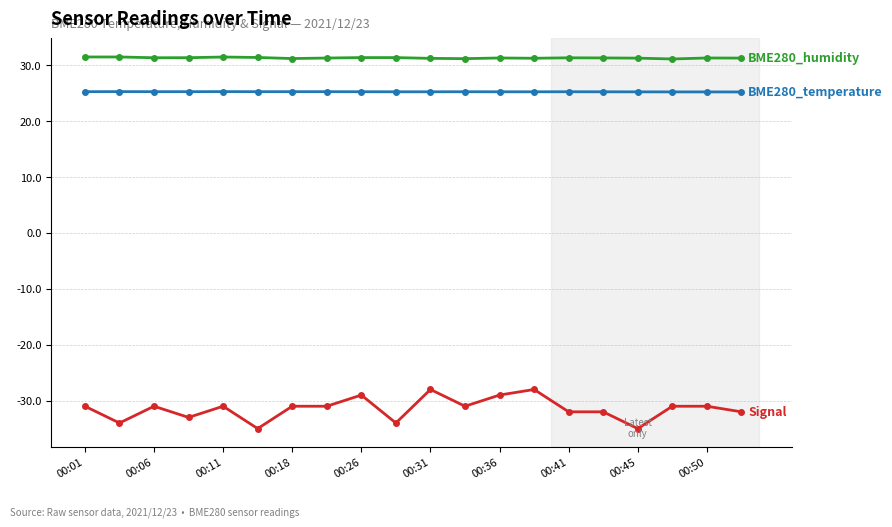

What is the greatest value displayed?

31.5